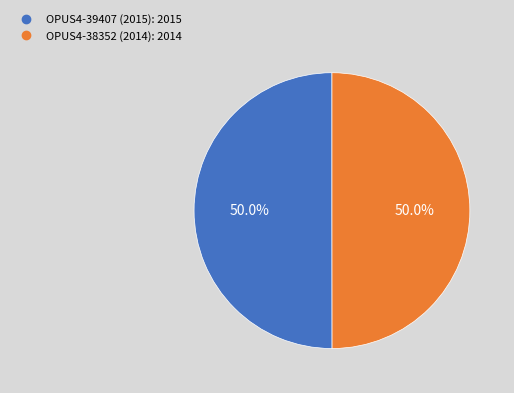

Approximately how many times larger is the value at OPUS4-39407 (2015) compared to OPUS4-38352 (2014)?

1.0